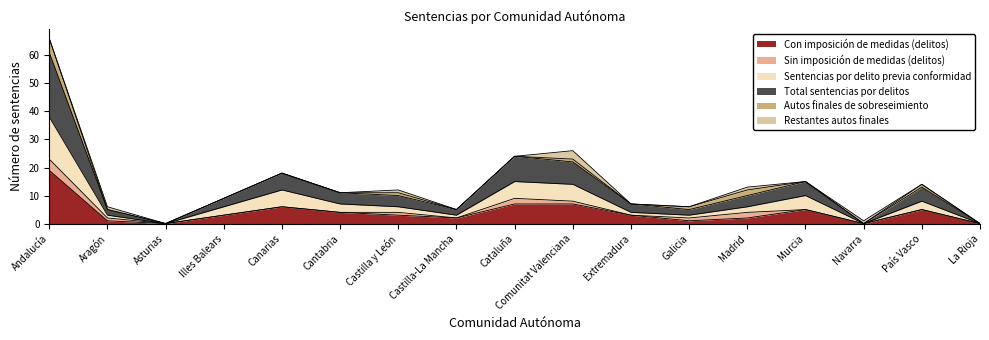

At which category does Sentencias por delito previa conformidad reach its first local peak?

Canarias